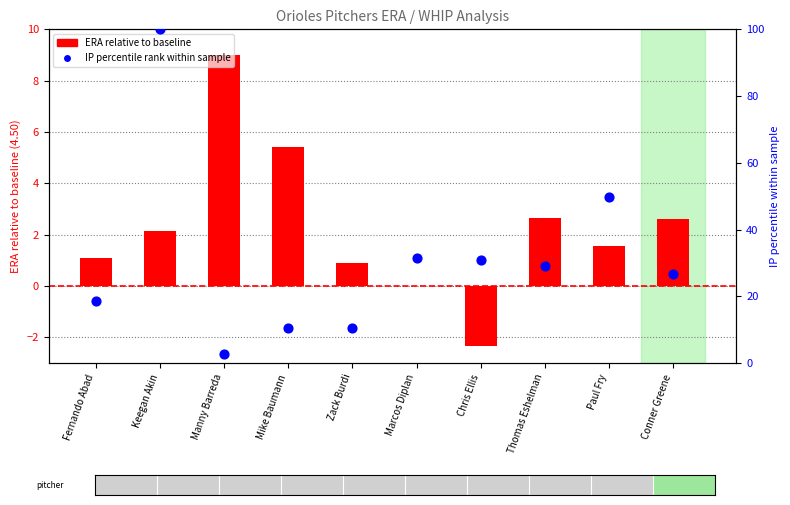

Is the value of IP percentile rank at Paul Fry greater than the value of ERA relative to baseline at Marcos Diplan?

Yes